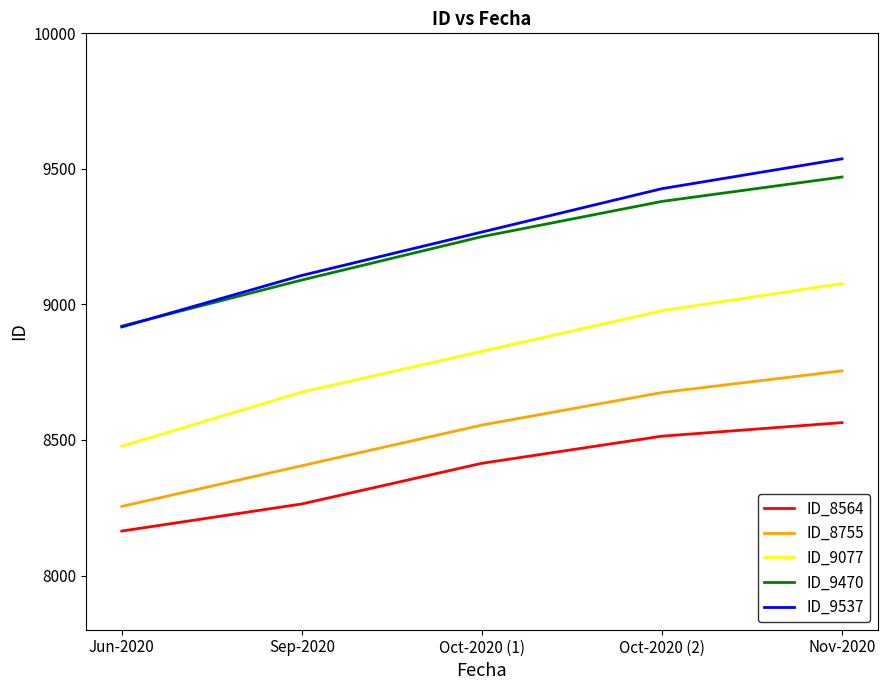

What is the greatest value displayed?

9537